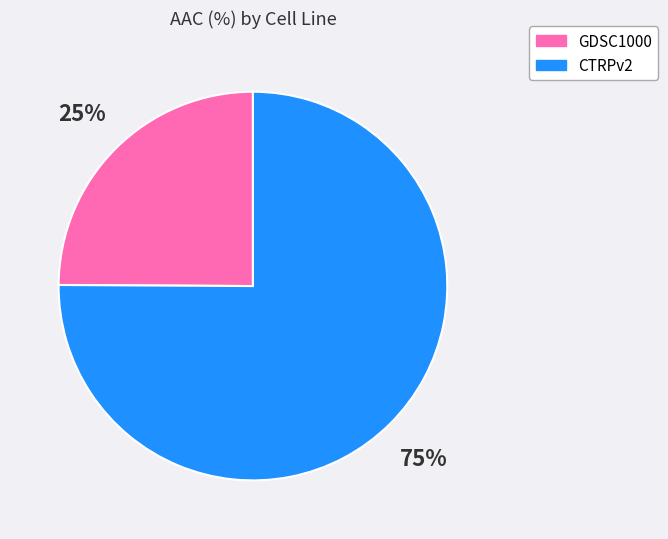

Approximately how many times larger is the value at CTRPv2 compared to GDSC1000?

3.0